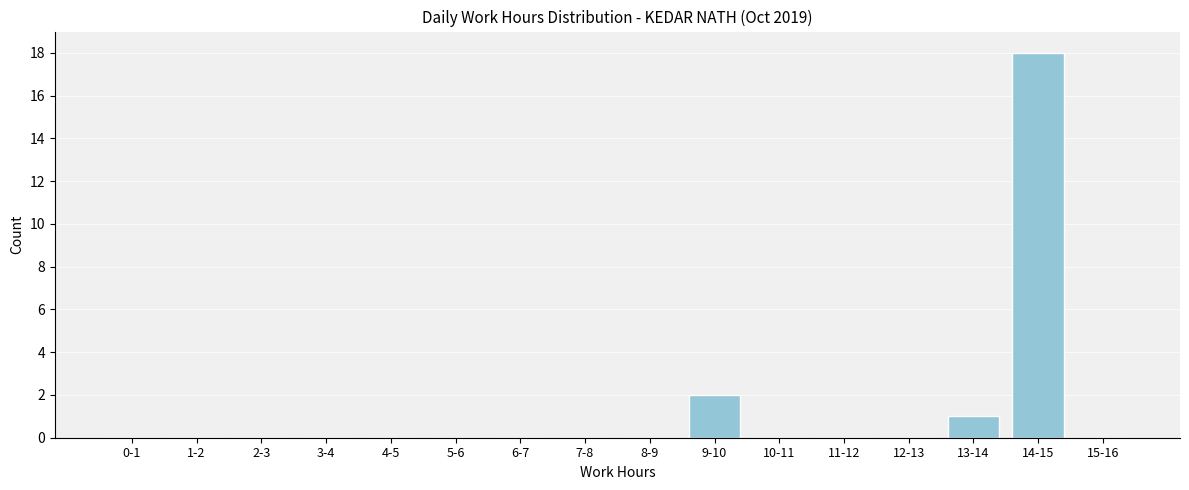

Reading right to left, transcribe all the data shown in this chart.

15-16=0	14-15=18	13-14=1	12-13=0	11-12=0	10-11=0	9-10=2	8-9=0	7-8=0	6-7=0	5-6=0	4-5=0	3-4=0	2-3=0	1-2=0	0-1=0